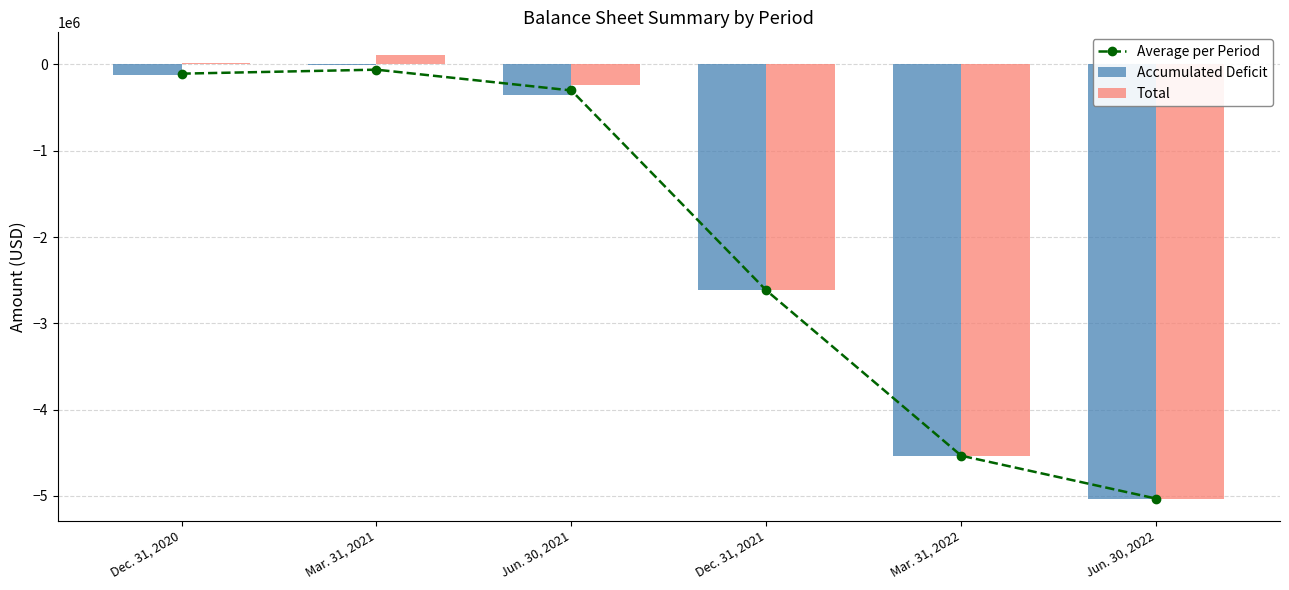

What is the average value of the Accumulated Deficit series?

-2112341